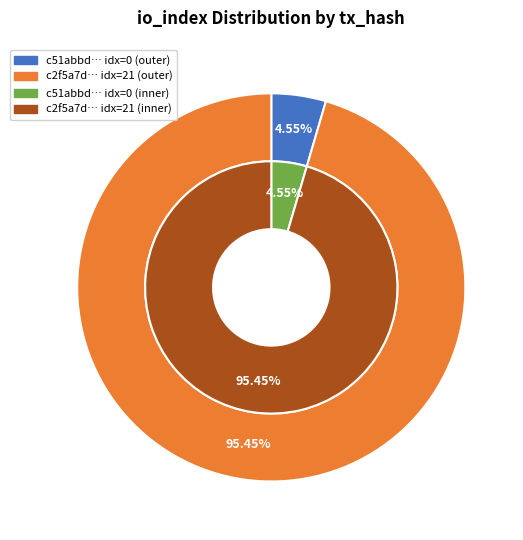

How many segments does this pie chart have?

2